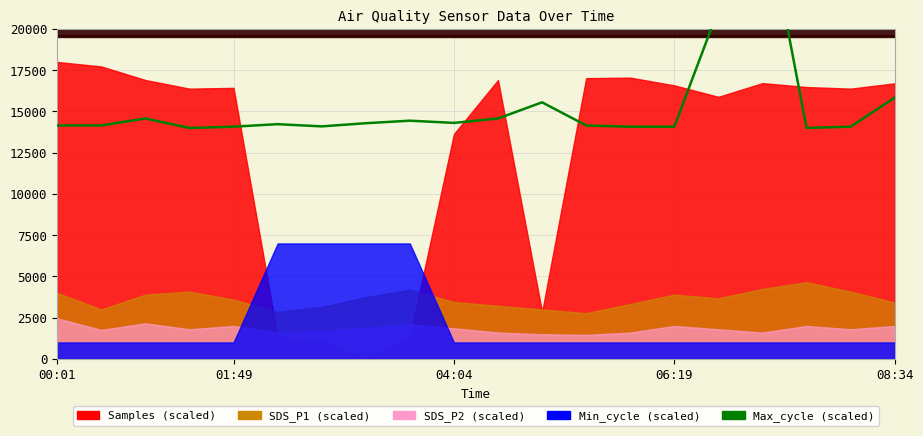

Where is the data nearest to the value 21000?

15